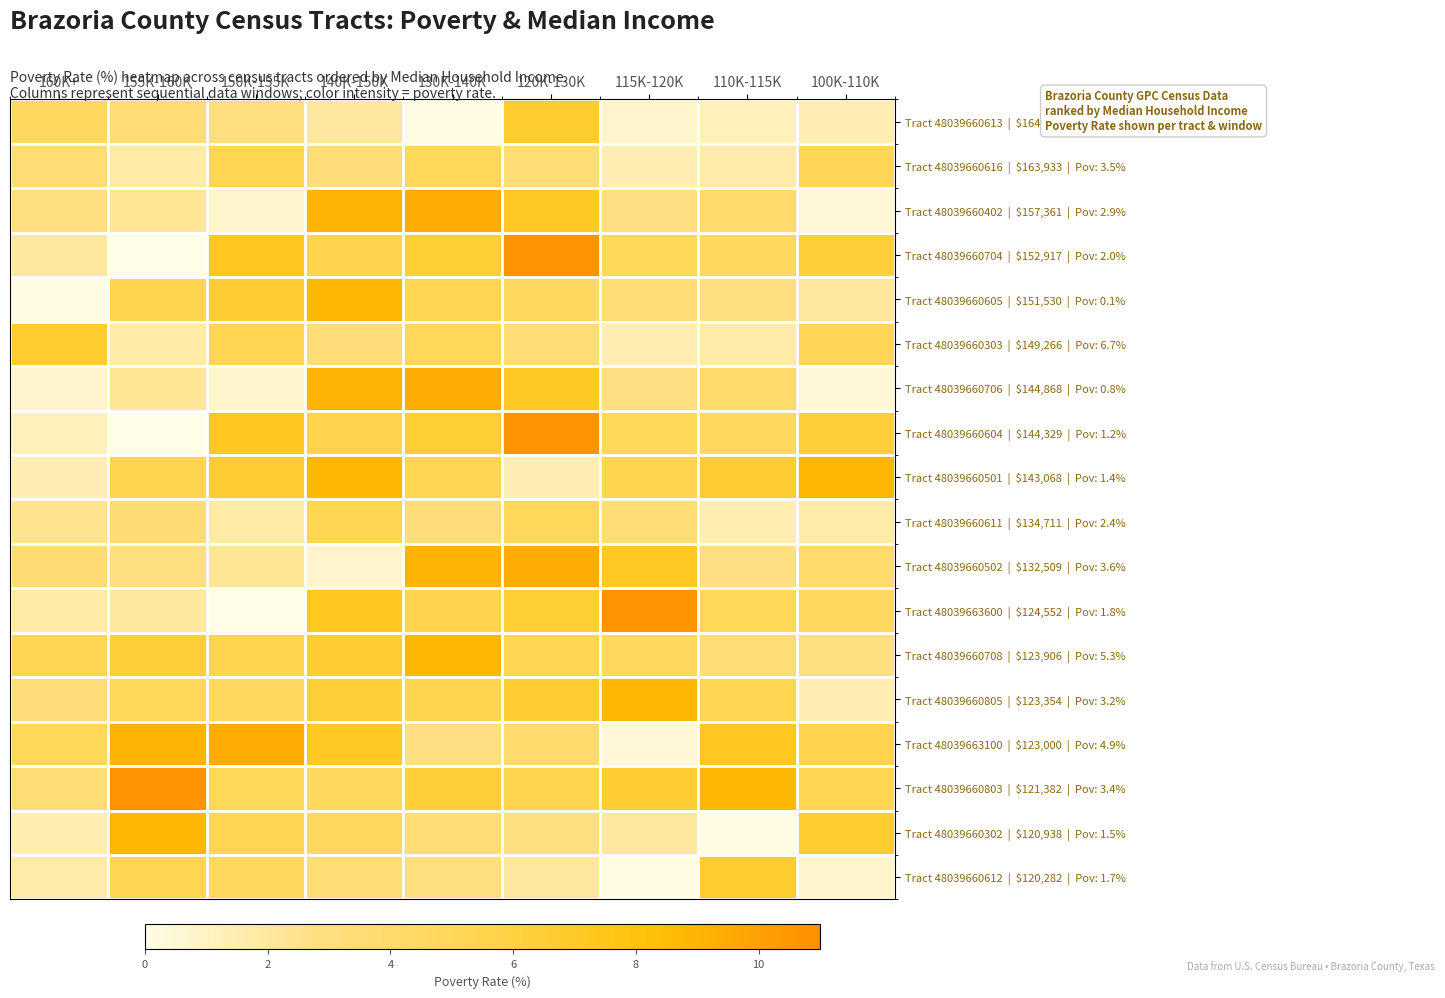

At 150K-155K, list the series in order from largest to smallest.

Tract 48039663100 | $123,000 | Pov: 4.9%, Tract 48039660704 | $152,917 | Pov: 2.0%, Tract 48039660604 | $144,329 | Pov: 1.2%, Tract 48039660605 | $151,530 | Pov: 0.1%, Tract 48039660501 | $143,068 | Pov: 1.4%, Tract 48039660708 | $123,906 | Pov: 5.3%, Tract 48039660302 | $120,938 | Pov: 1.5%, Tract 48039660616 | $163,933 | Pov: 3.5%, Tract 48039660303 | $149,266 | Pov: 6.7%, Tract 48039660803 | $121,382 | Pov: 3.4%, Tract 48039660805 | $123,354 | Pov: 3.2%, Tract 48039660612 | $120,282 | Pov: 1.7%, Tract 48039660613 | $164,512 | Pov: 4.6%, Tract 48039660502 | $132,509 | Pov: 3.6%, Tract 48039660611 | $134,711 | Pov: 2.4%, Tract 48039660402 | $157,361 | Pov: 2.9%, Tract 48039660706 | $144,868 | Pov: 0.8%, Tract 48039663600 | $124,552 | Pov: 1.8%